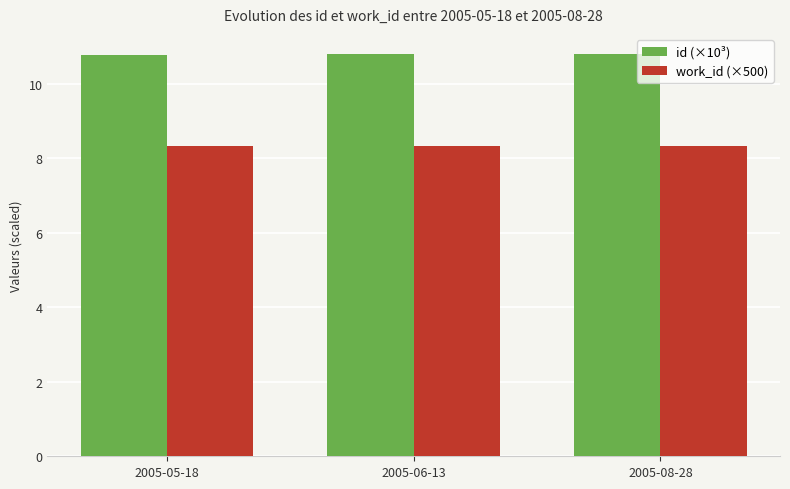

Reading left to right, what are all the values shown in this chart?

id (×10³): 10.8	10.8	10.8
work_id (×500): 8.3	8.3	8.3